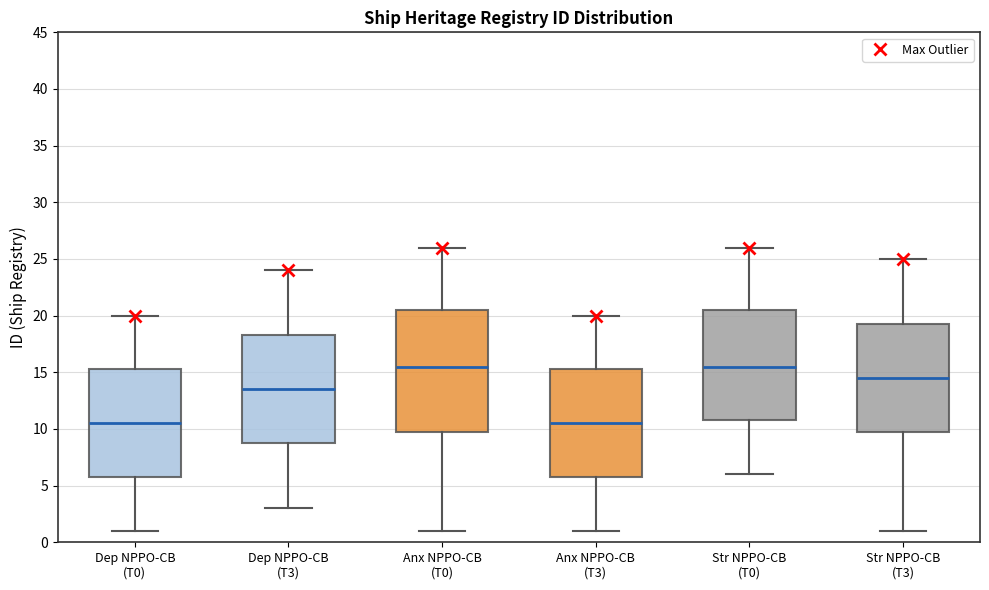

Which box is the tallest, from its lower edge to its upper edge?

Anx NPPO-CB (T0)